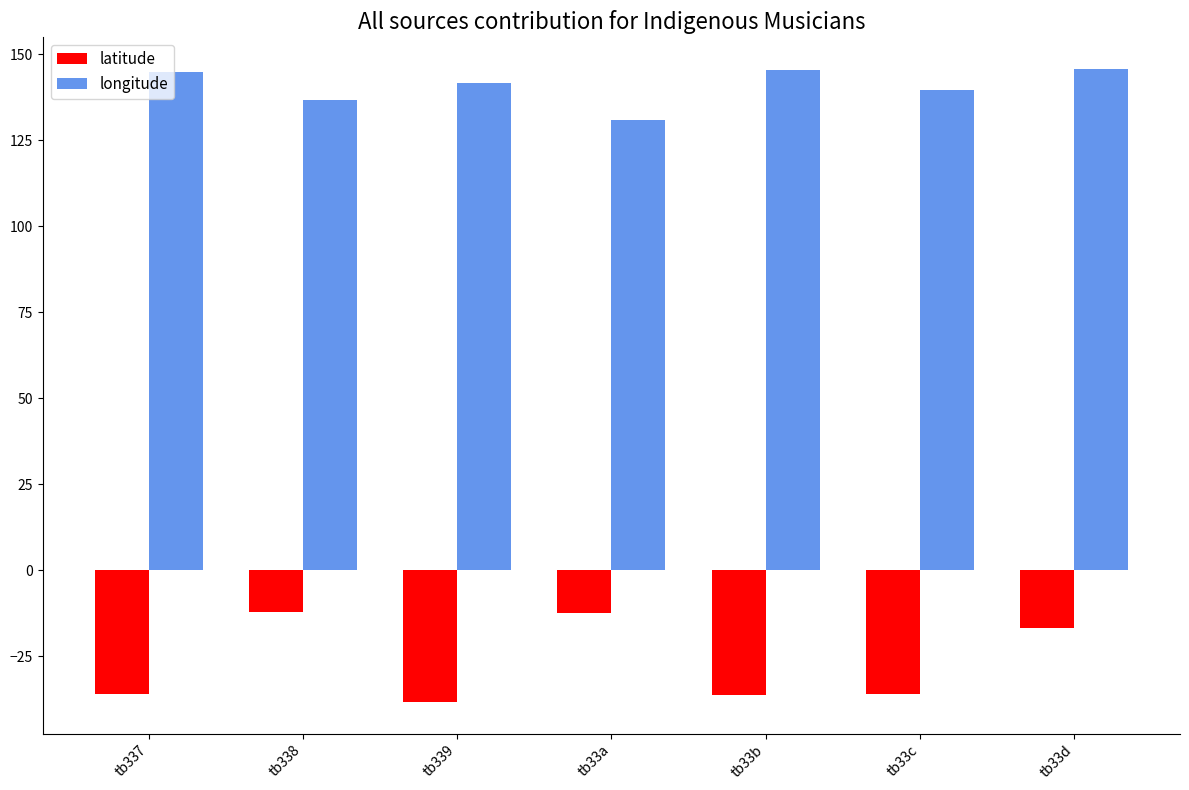

What is the difference between the latitude values at tb339 and tb337?

2.3